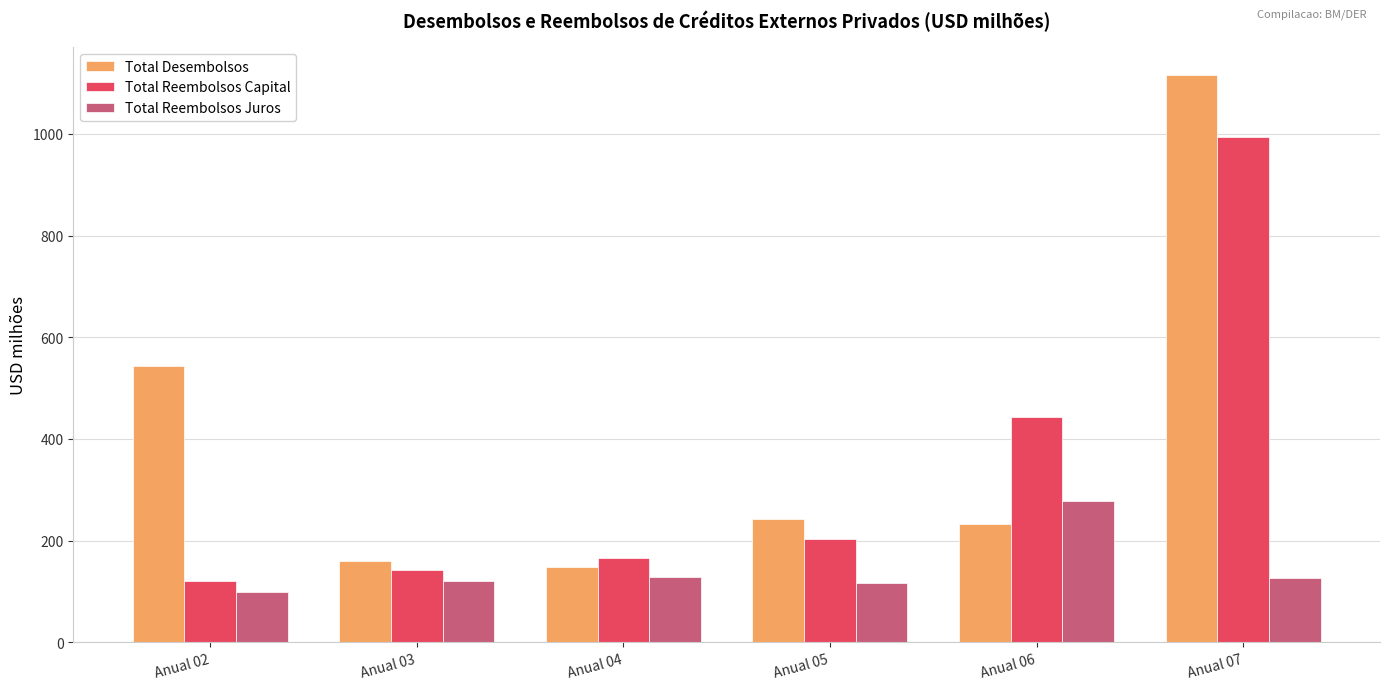

Which series has the largest range (max minus min)?

Total Desembolsos